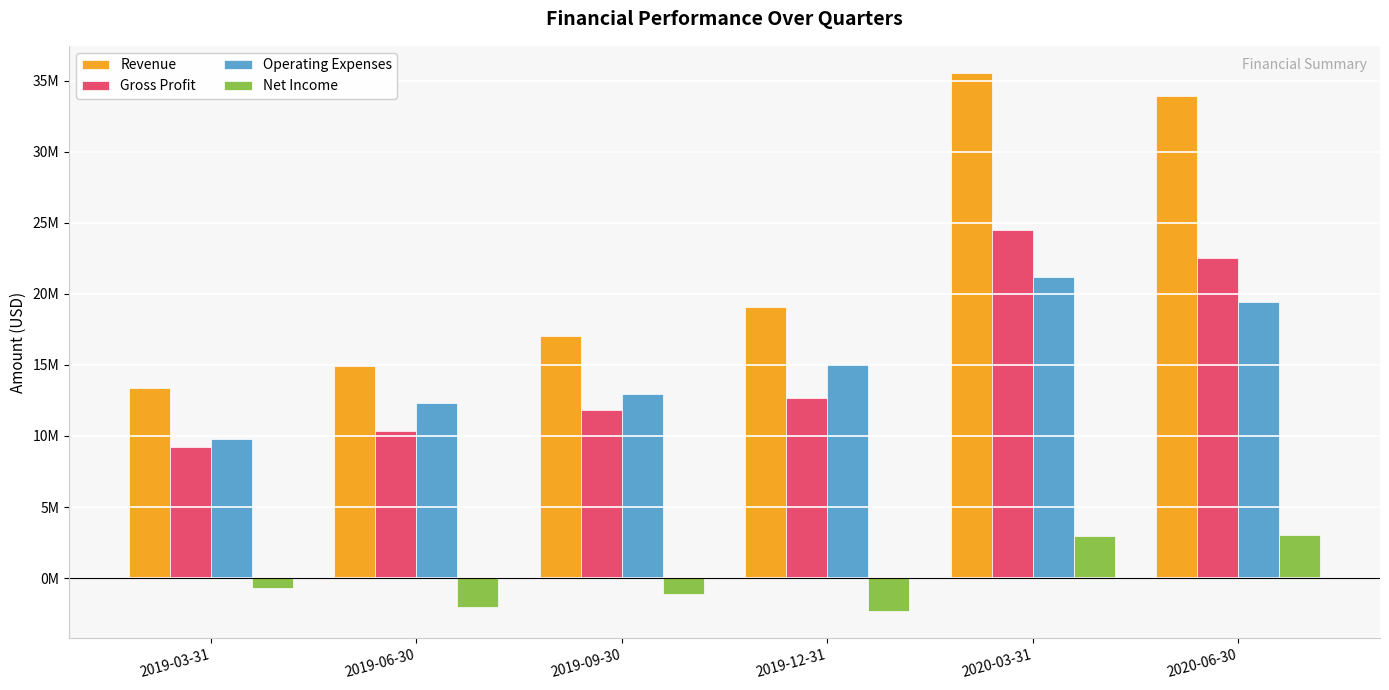

What are all the series names shown in the legend?

Revenue, Gross Profit, Operating Expenses, Net Income